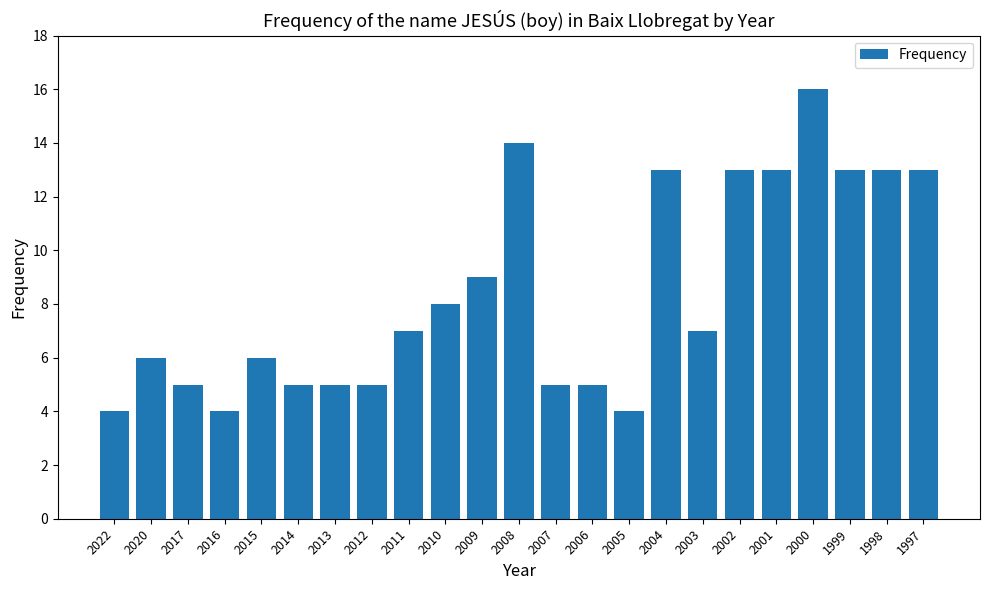

Reading right to left, what are all the values shown in this chart?

13	13	13	16	13	13	7	13	4	5	5	14	9	8	7	5	5	5	6	4	5	6	4